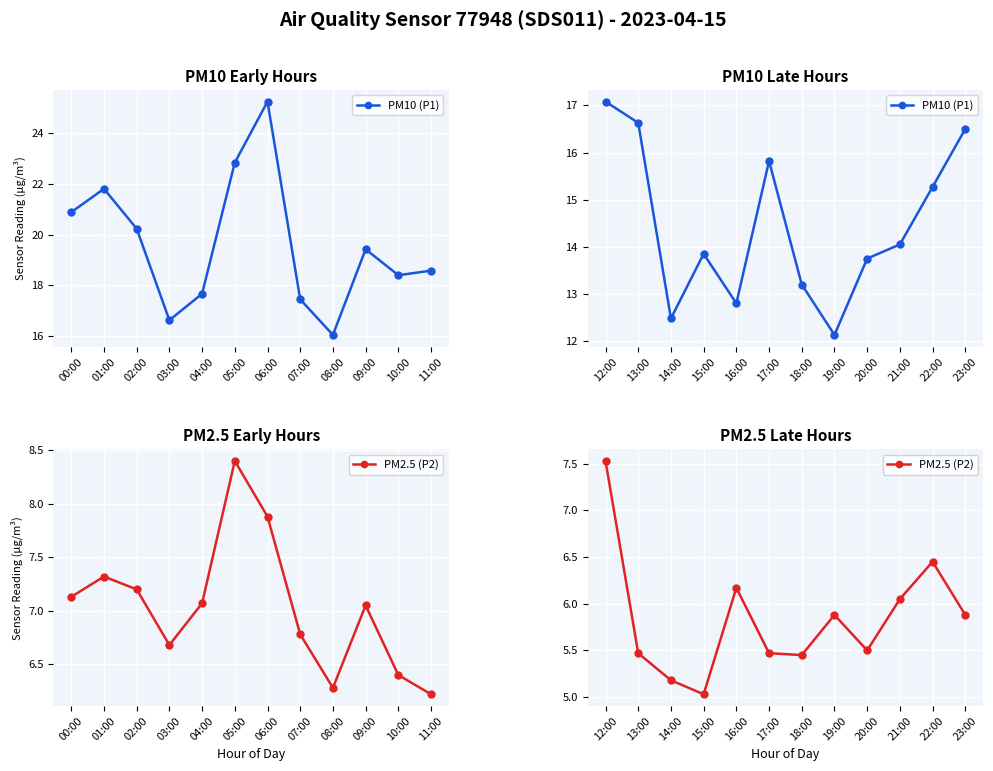

What is the difference between the maximum and minimum values in the PM10 (P1) series?

4.9